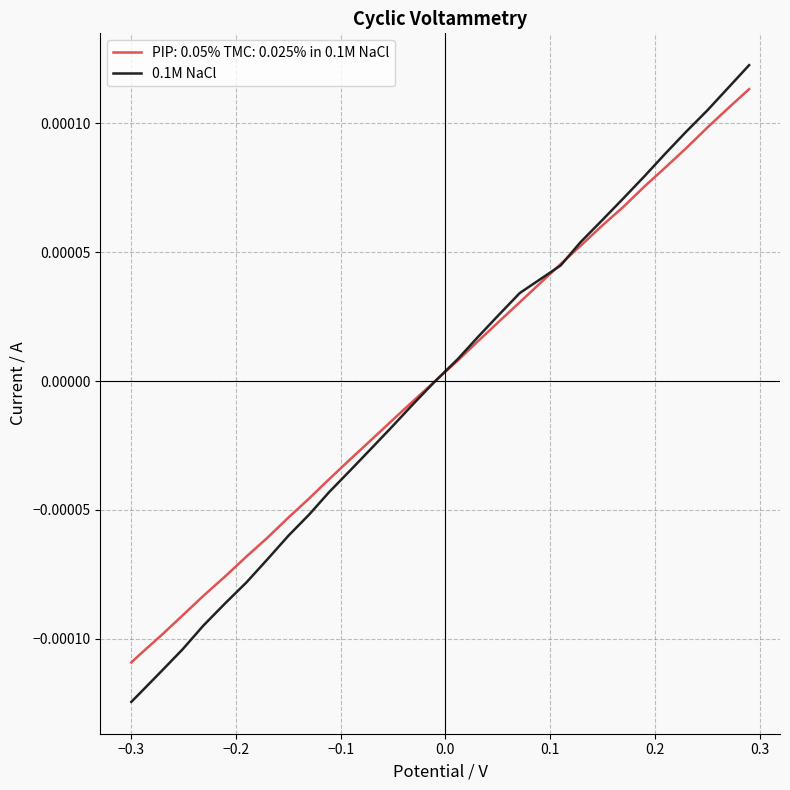

Which series has the largest range (max minus min)?

0.1M NaCl